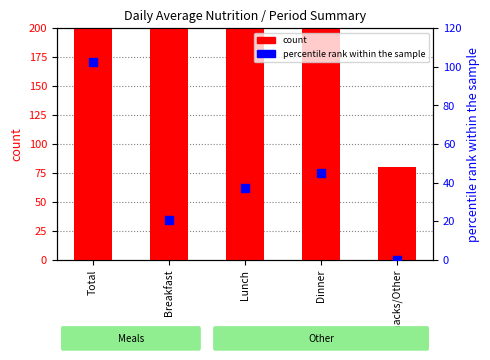

Which series has the largest total across all categories?

count